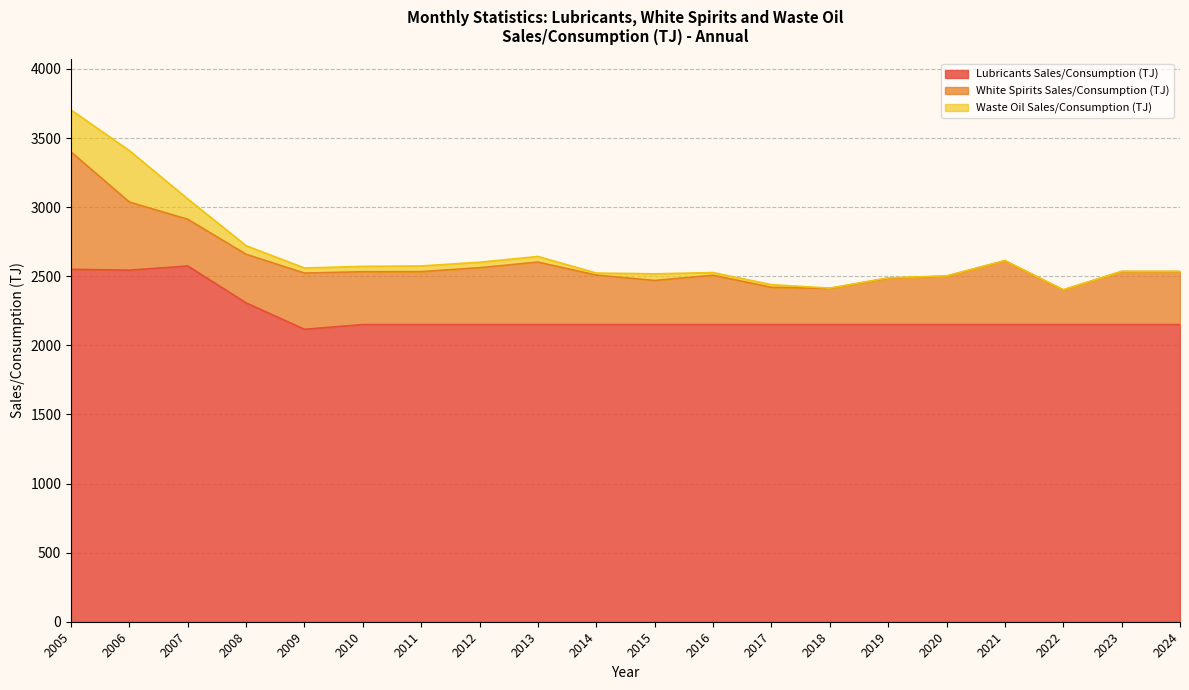

What is the difference between the maximum and minimum values in the White Spirits Sales/Consumption (TJ) series?

598.9